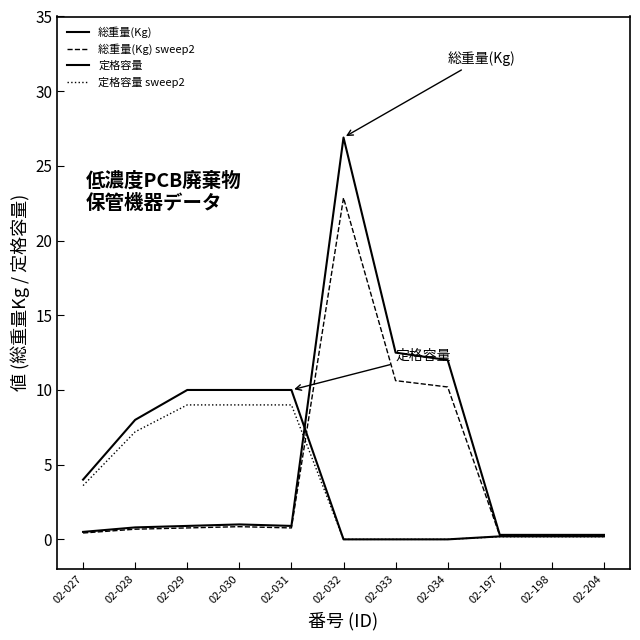

The value of 定格容量 sweep2 at 02-031 is 9.0. True or false?

True